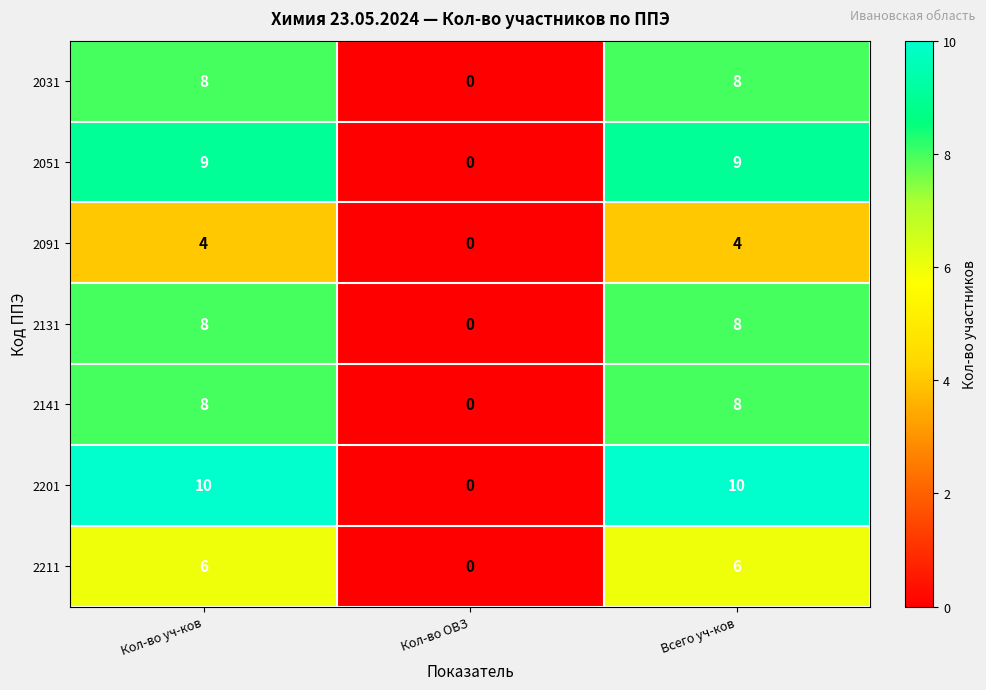

Is the value of 2051 at Кол-во уч-ков greater than the value of 2211 at Кол-во ОВЗ?

Yes